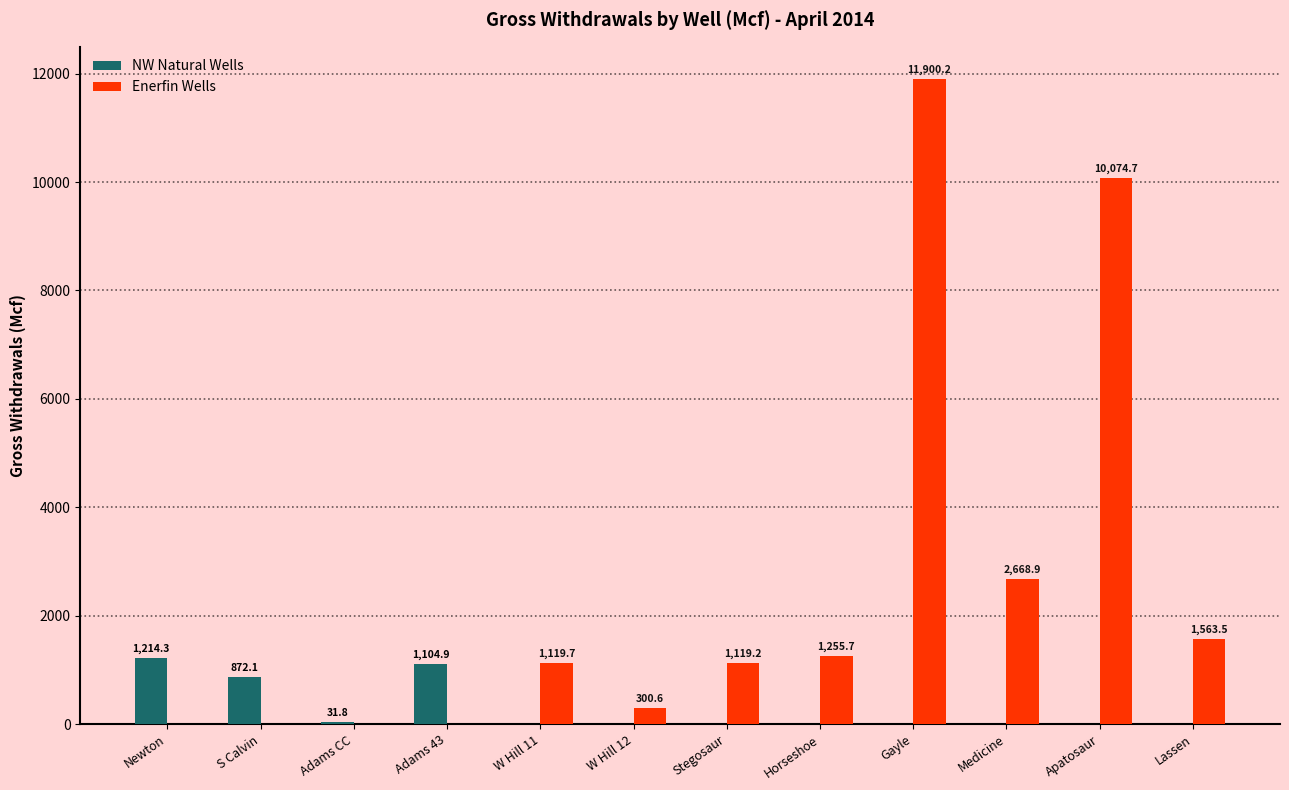

True or false: Enerfin Wells has a value of -6792.6 at S Calvin.

False